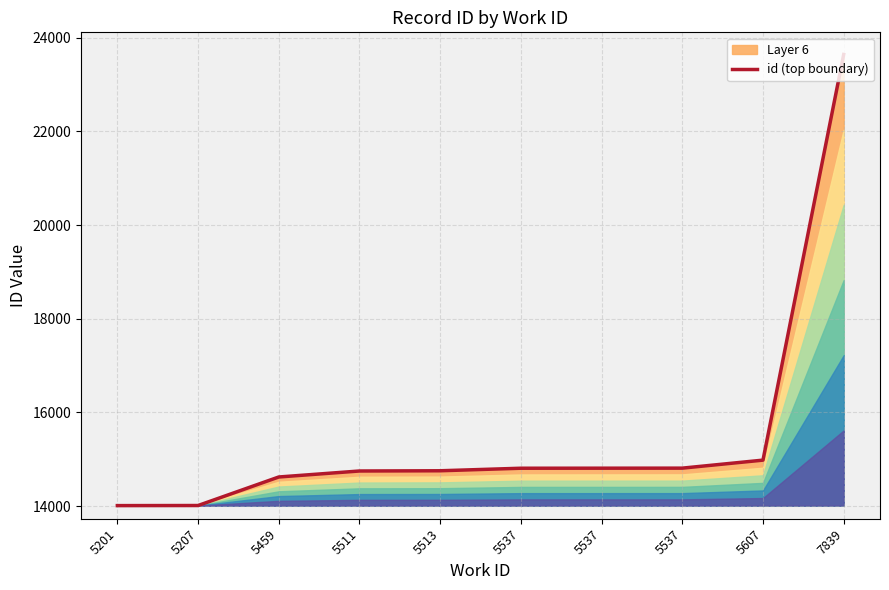

Does the chart have visible grid lines?

Yes